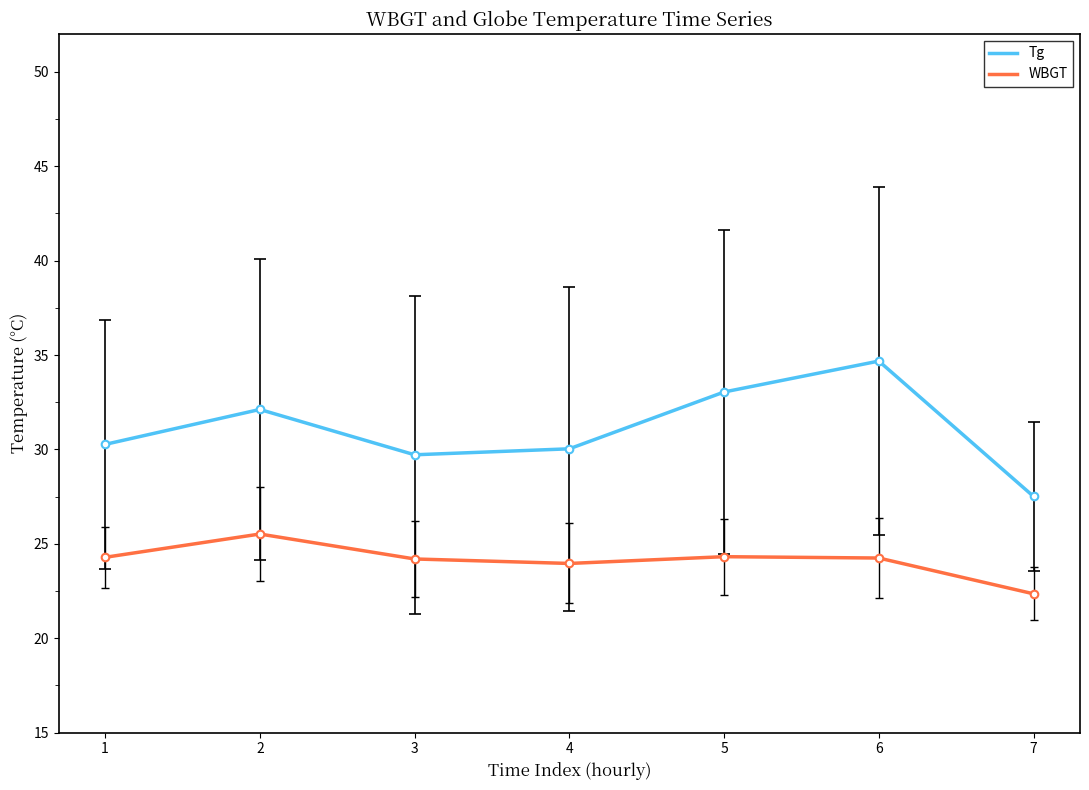

At which category is the sum across all series the highest?

6